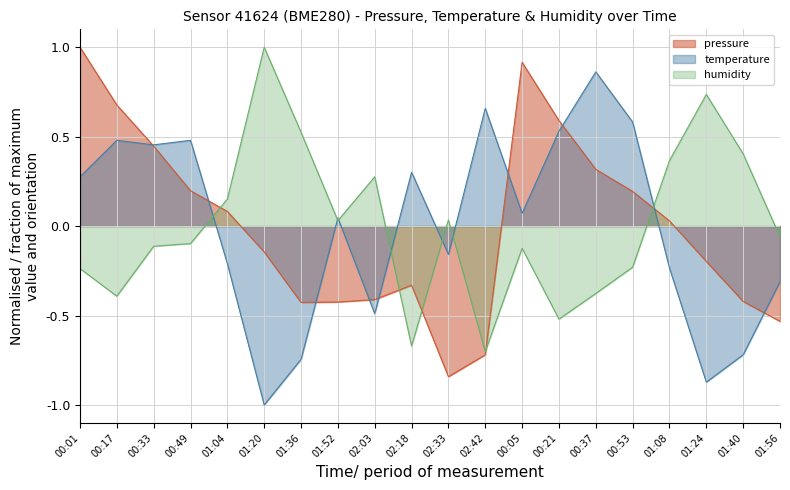

What is the difference between the maximum and second lowest values in the humidity series?

1.7